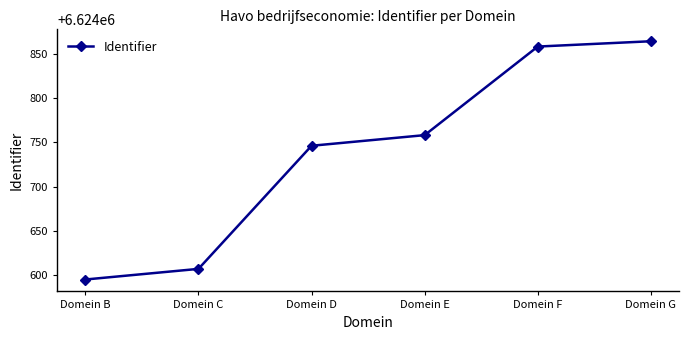

Is it true that the value at Domein F is 6624858?

True